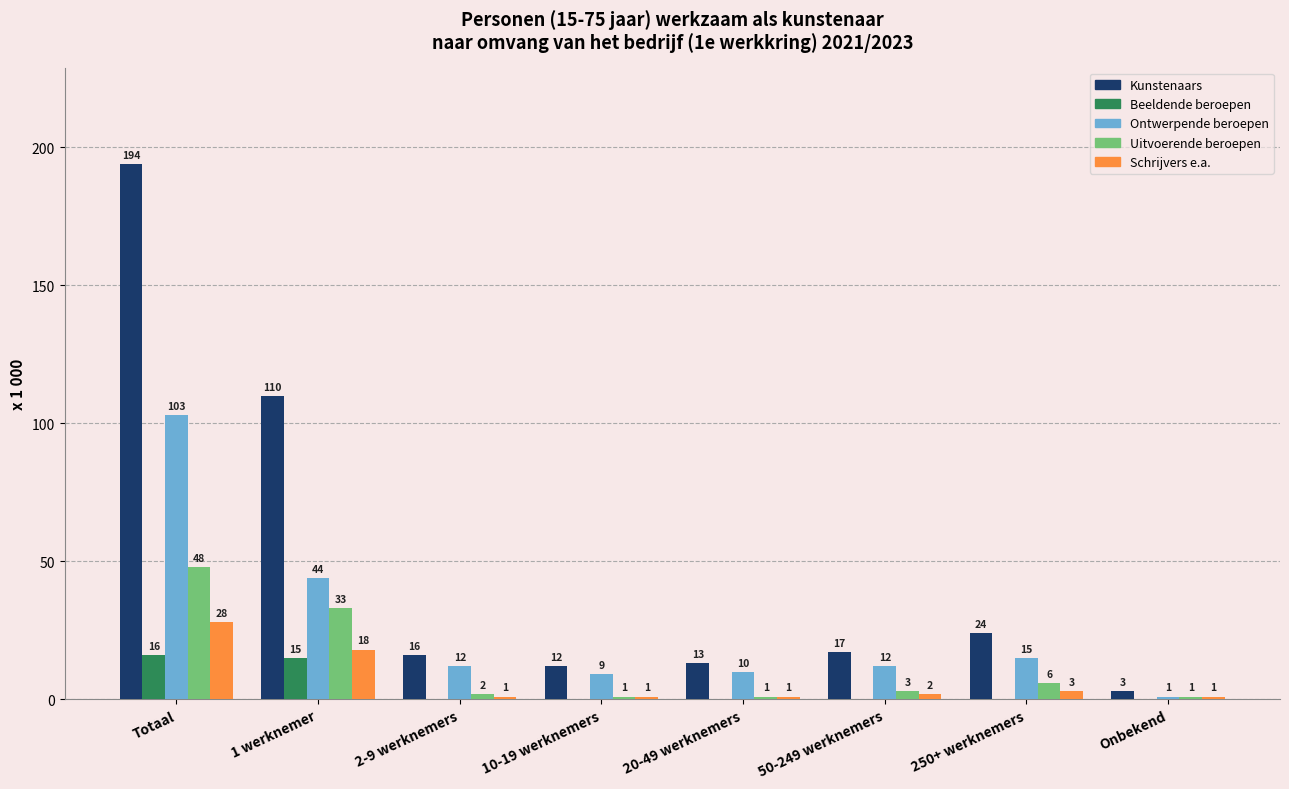

Reading left to right, list all the values displayed in this chart.

Kunstenaars: Totaal=194	1 werknemer=110	2-9 werknemers=16	10-19 werknemers=12	20-49 werknemers=13	50-249 werknemers=17	250+ werknemers=24	Onbekend=3
Beeldende beroepen: Totaal=16	1 werknemer=15	2-9 werknemers=0	10-19 werknemers=0	20-49 werknemers=0	50-249 werknemers=0	250+ werknemers=0	Onbekend=0
Ontwerpende beroepen: Totaal=103	1 werknemer=44	2-9 werknemers=12	10-19 werknemers=9	20-49 werknemers=10	50-249 werknemers=12	250+ werknemers=15	Onbekend=1
Uitvoerende beroepen: Totaal=48	1 werknemer=33	2-9 werknemers=2	10-19 werknemers=1	20-49 werknemers=1	50-249 werknemers=3	250+ werknemers=6	Onbekend=1
Schrijvers e.a.: Totaal=28	1 werknemer=18	2-9 werknemers=1	10-19 werknemers=1	20-49 werknemers=1	50-249 werknemers=2	250+ werknemers=3	Onbekend=1